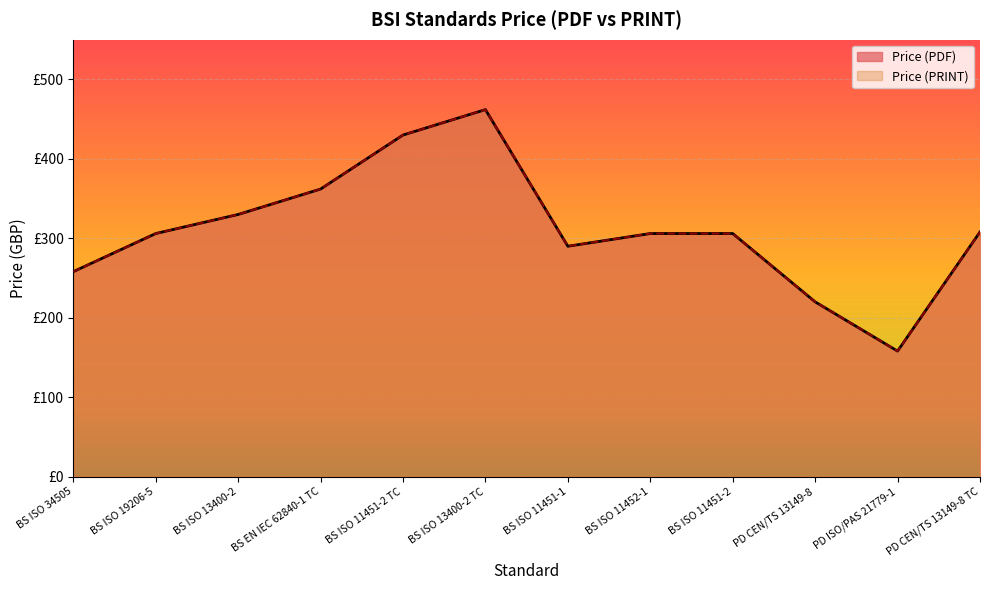

Where is the first local minimum for Price (PDF)?

BS ISO 11451-1